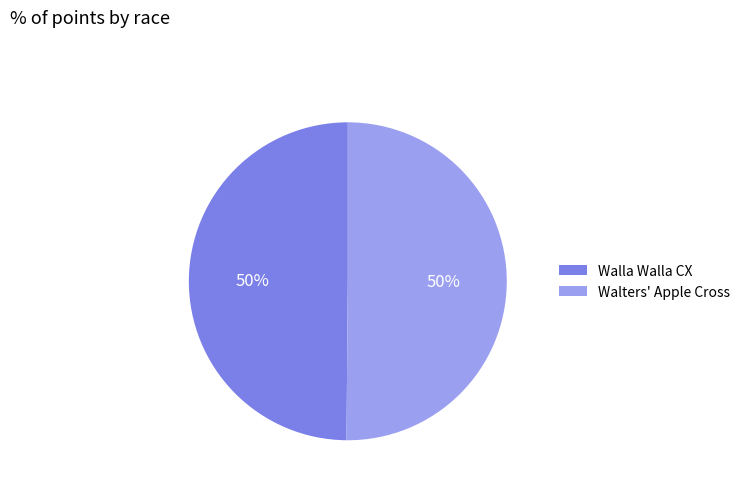

What percentage is the Walters' Apple Cross slice, to the nearest percent?

50%